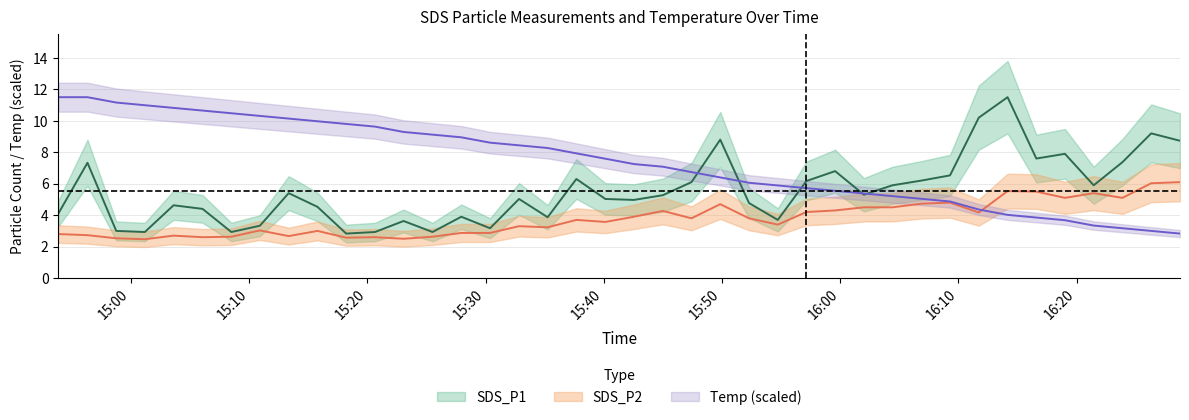

At how many categories does at least one series exceed 7?

30